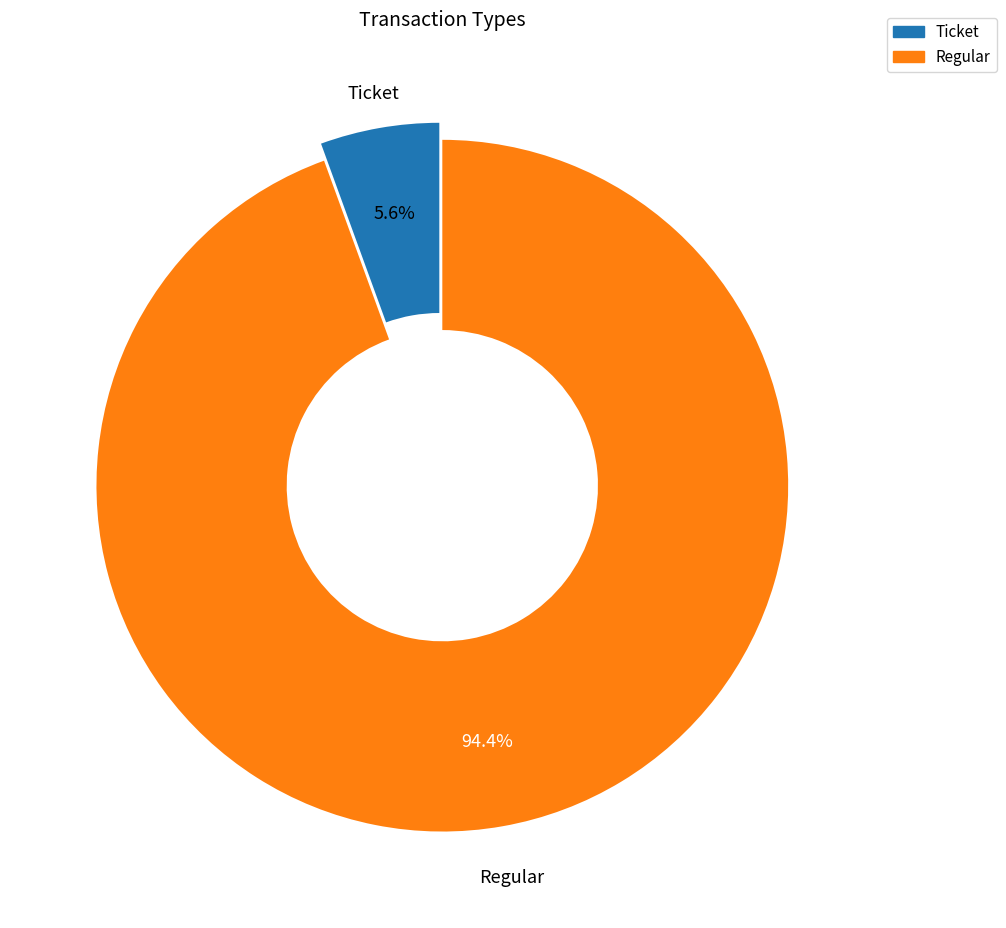

Rank the categories by value from highest to lowest.

Regular, Ticket